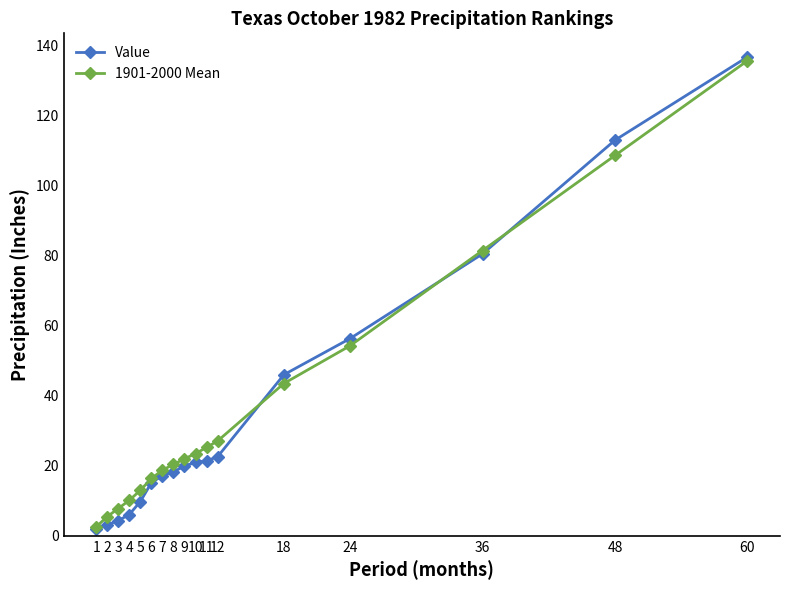

At which category is the sum across all series the highest?

60